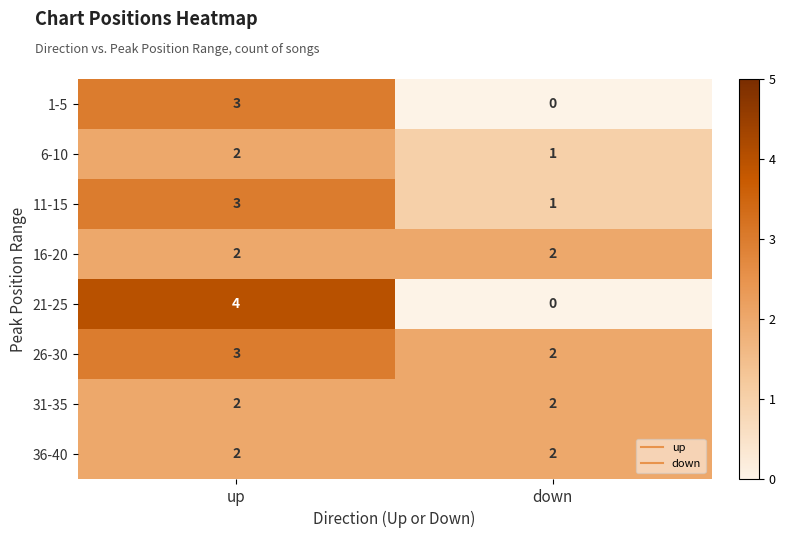

Reading left to right, what are all the values shown in this chart?

1-5: 3	0
6-10: 2	1
11-15: 3	1
16-20: 2	2
21-25: 4	0
26-30: 3	2
31-35: 2	2
36-40: 2	2